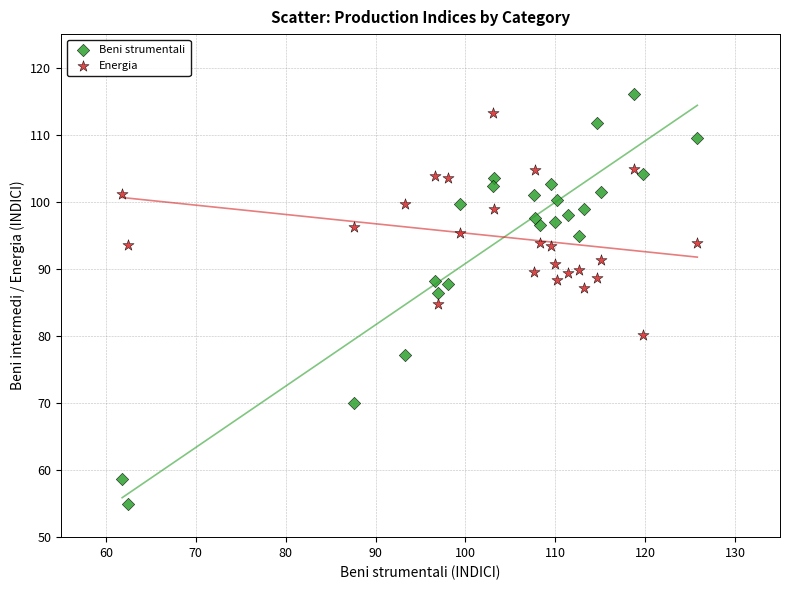

What are all the series names shown in the legend?

Beni strumentali, Energia